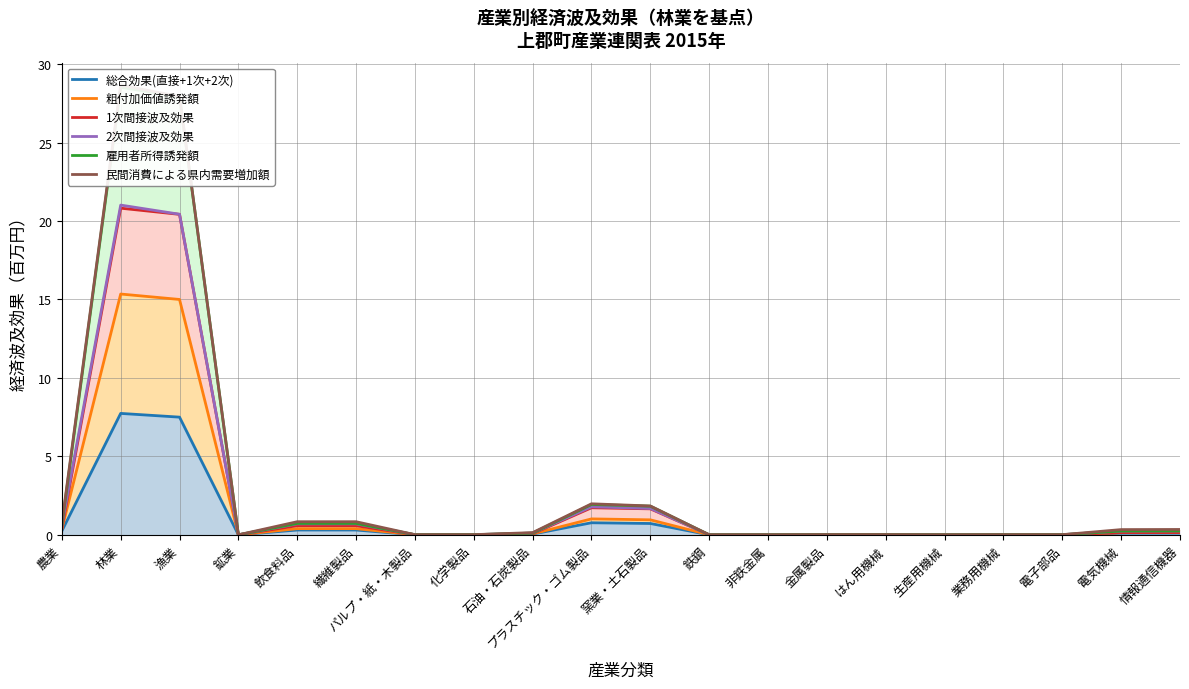

True or false: 1次間接波及効果 has more than 0 points higher than both neighbors.

True